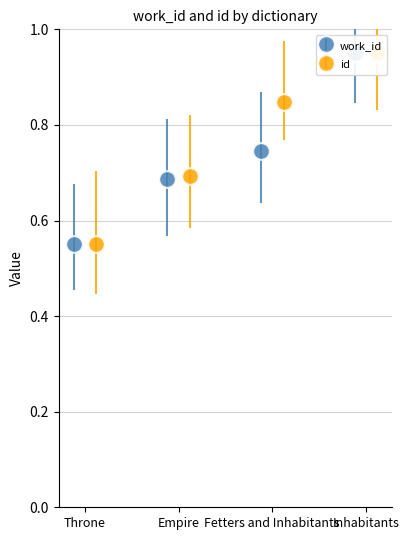

How many groups of bars are there?

4